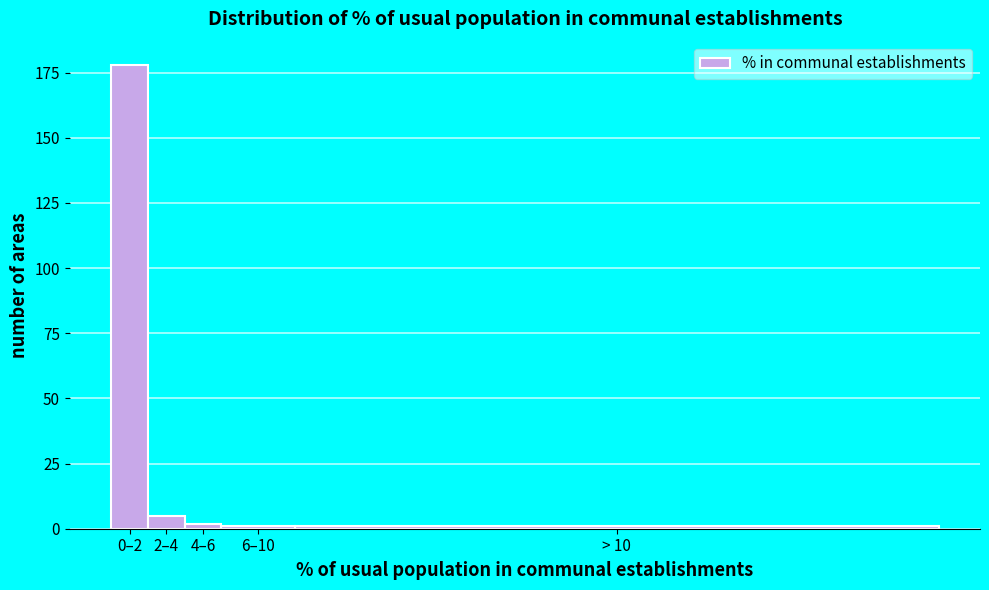

Reading right to left, extract all data points from this chart.

> 10=1	6–10=1	4–6=2	2–4=5	0–2=178